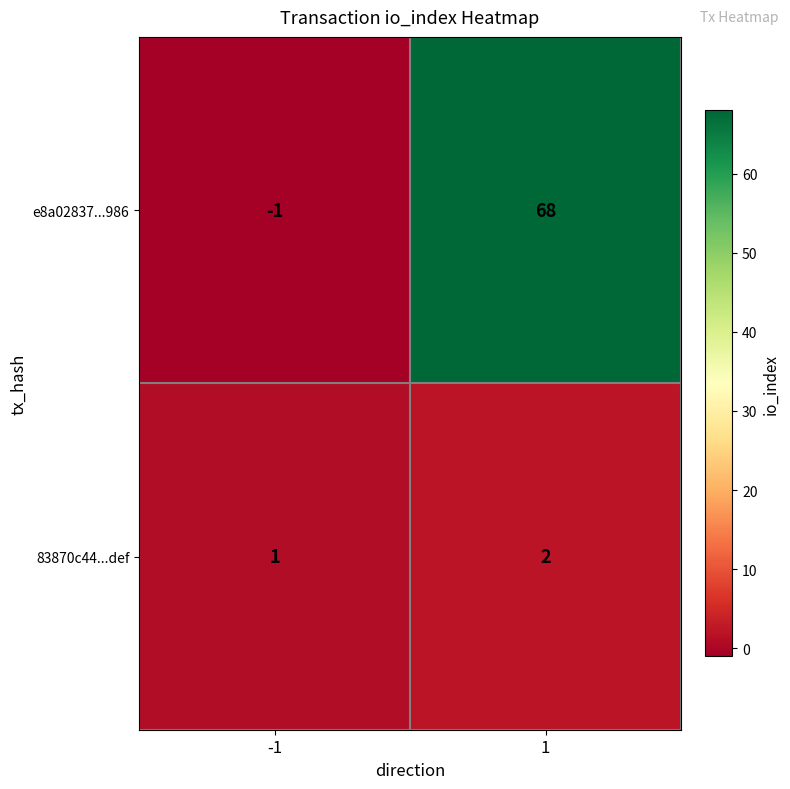

List the series in order of their peak value, lowest first.

83870c44...def, e8a02837...986